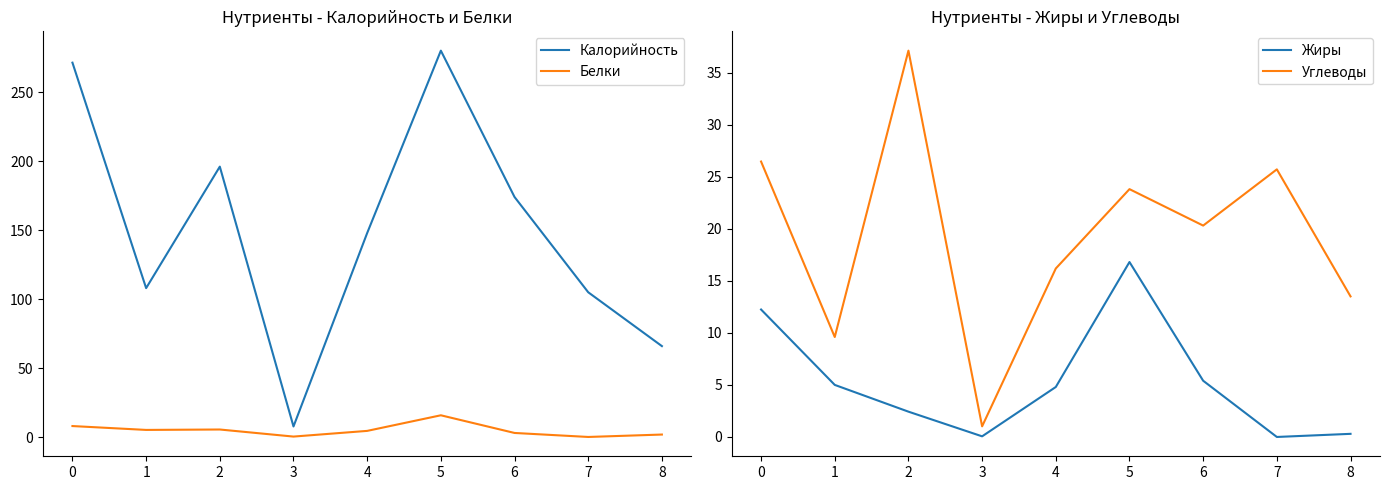

What is the maximum value for Белки?

15.9